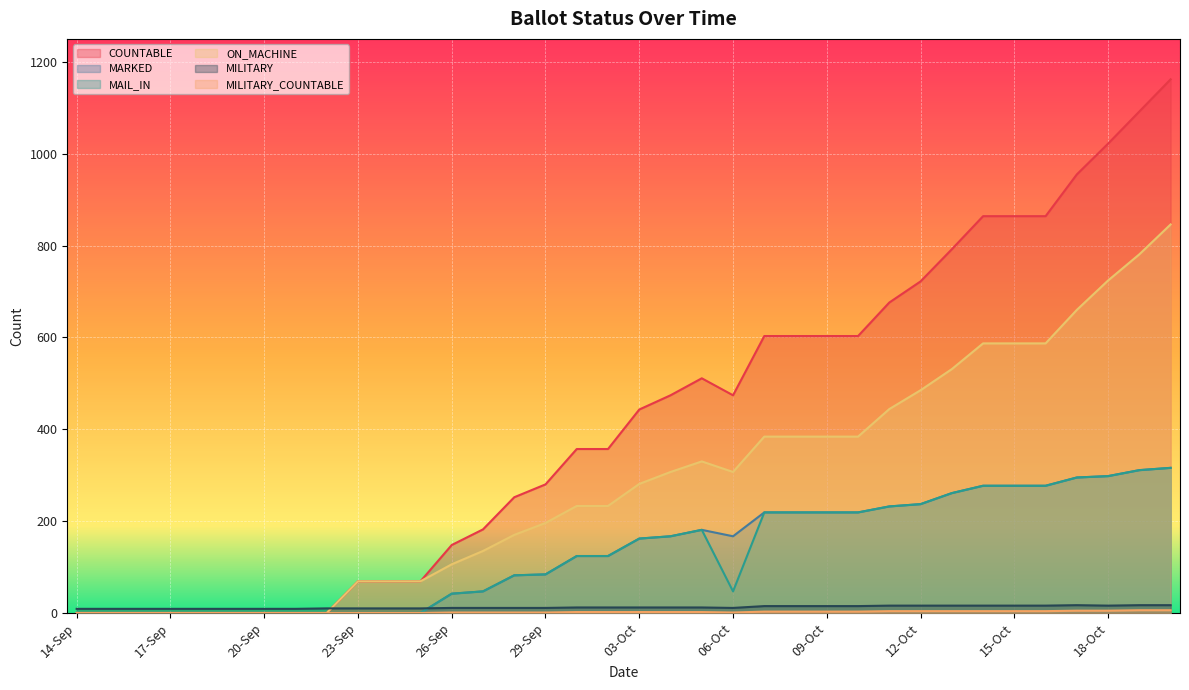

What is the average value of the MARKED series?

134